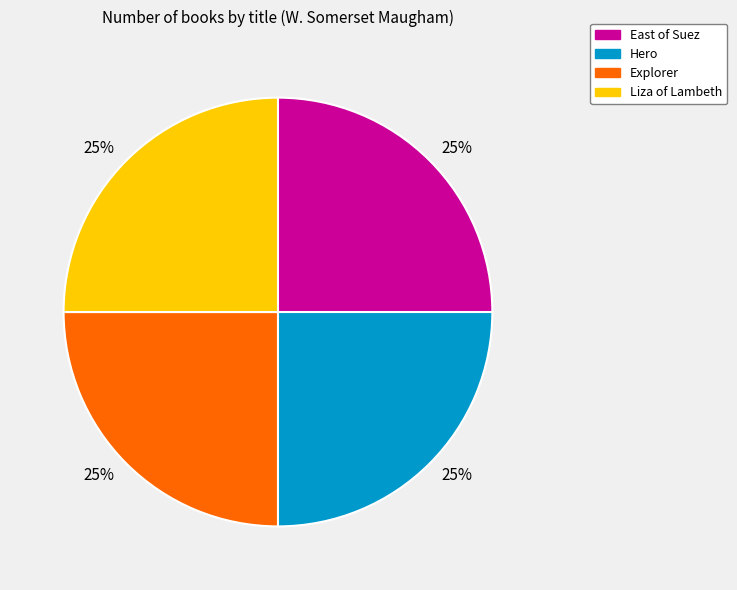

To the nearest percent, what is the combined percentage of East of Suez and Explorer?

50%